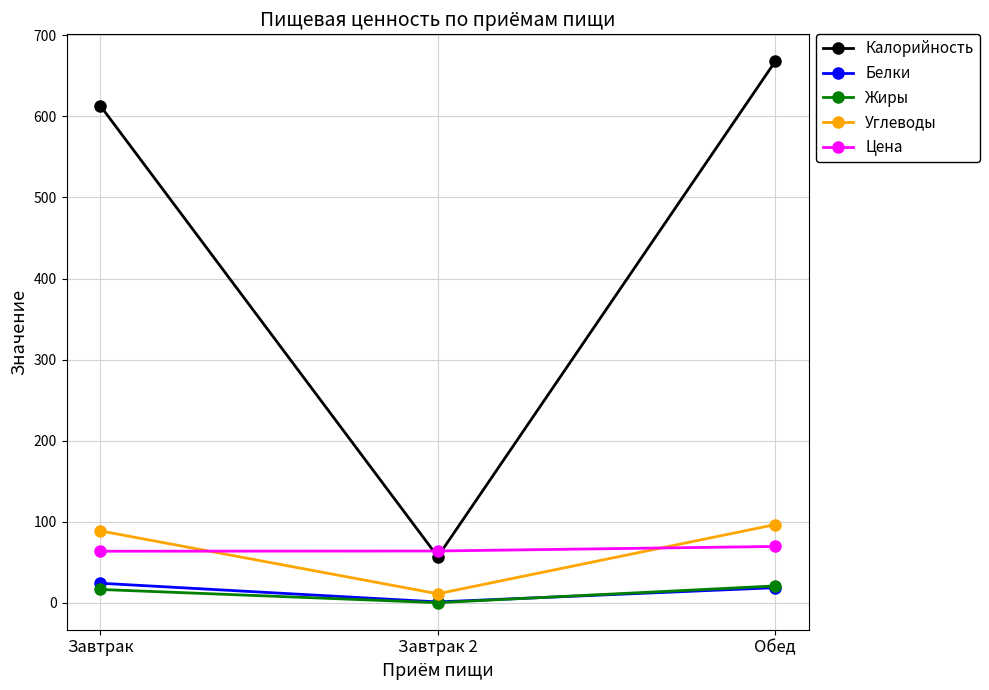

Where is Жиры nearest to the value 10?

Завтрак